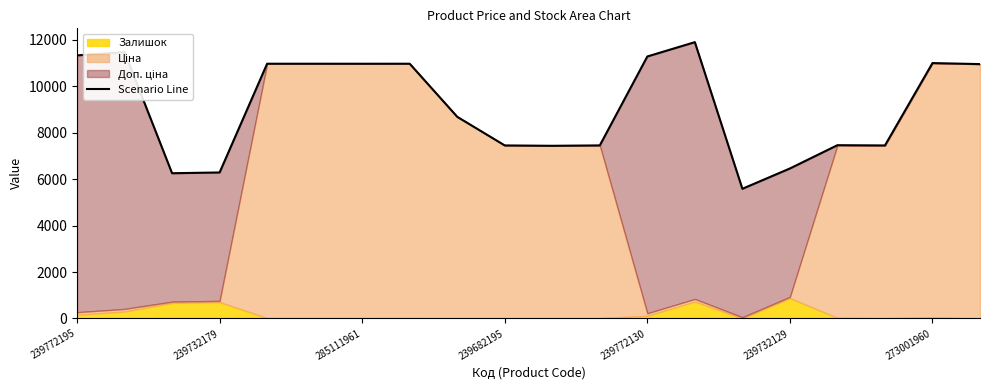

The value at 273001960 is 6719.9. True or false?

False